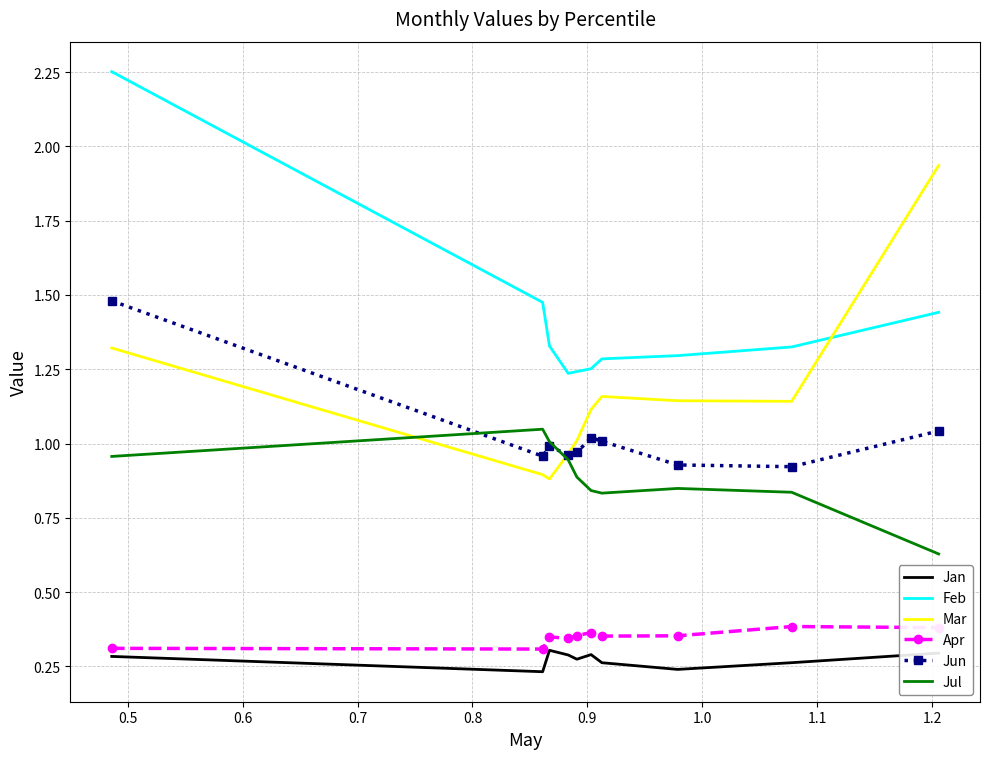

Which series has the largest total across all categories?

Feb